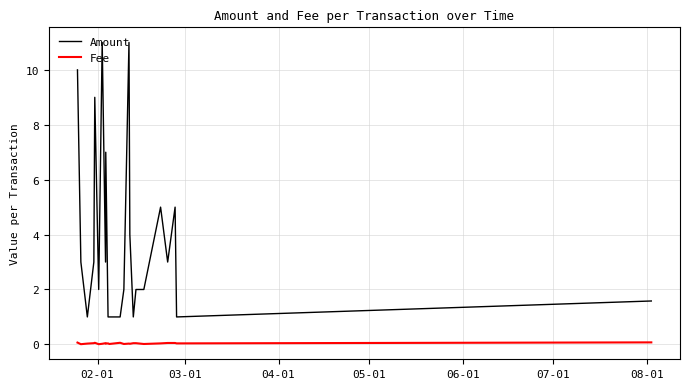

How many lines are shown in the chart?

2